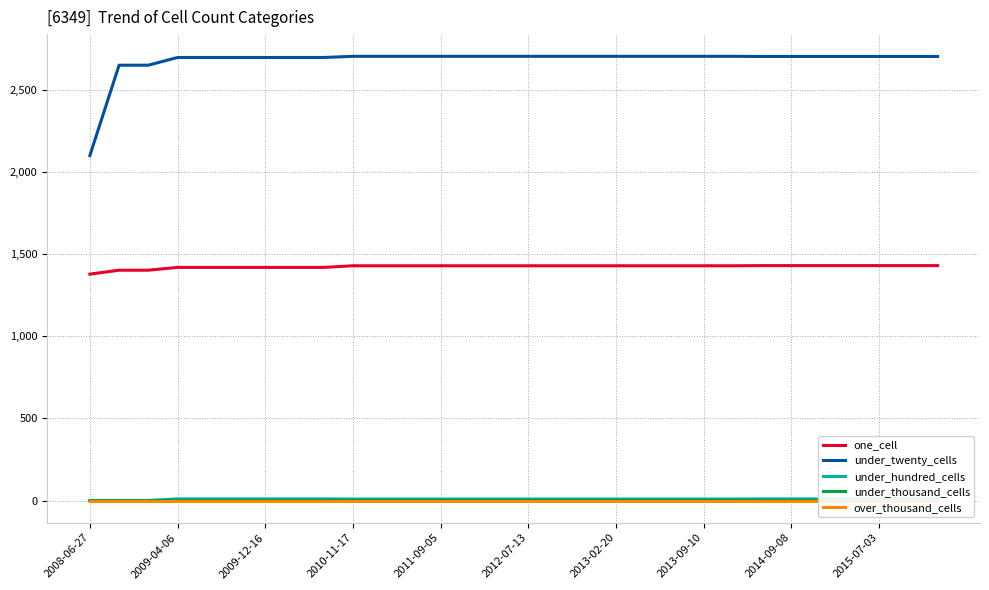

The value of under_hundred_cells at 23 is 16. True or false?

False